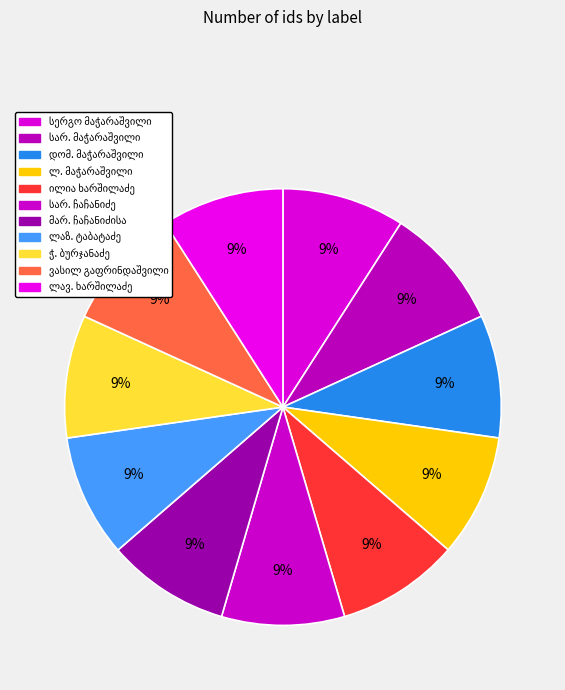

To the nearest percent, what portion does მარ. ჩაჩანიძისა represent?

9%